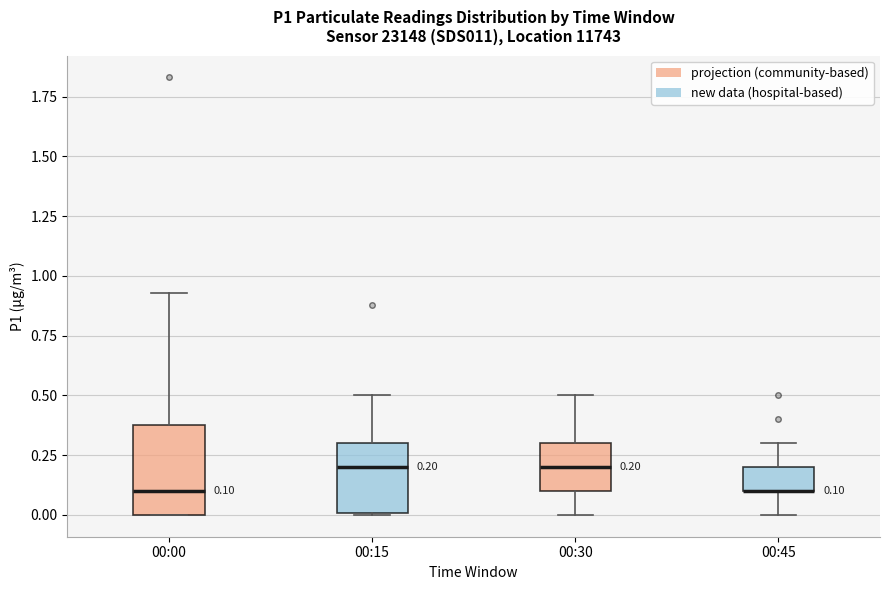

Comparing the boxes themselves (not the whiskers), which one is the tallest?

00:00